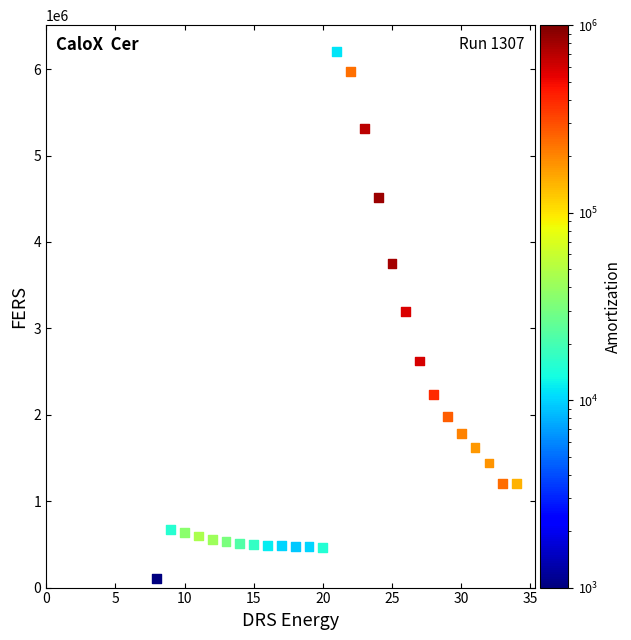

What is the range of Y values (max minus min)?

6096209.6